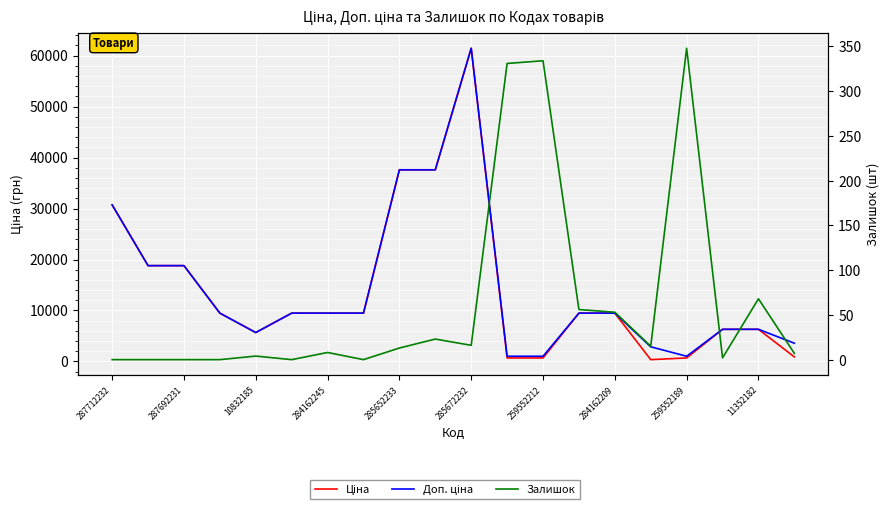

The Ціна series shows 33328.0 at 287692231. True or false?

False